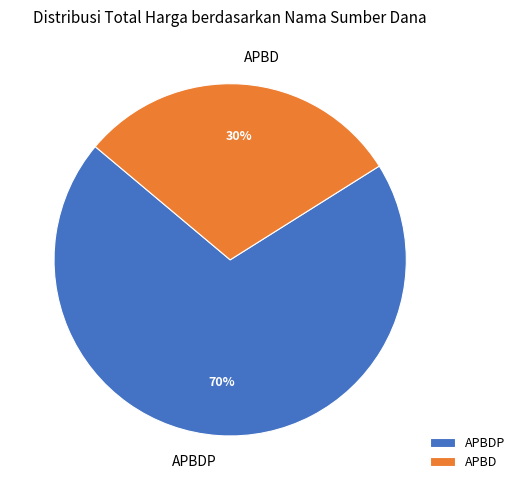

Rank the categories by value from lowest to highest.

APBD, APBDP